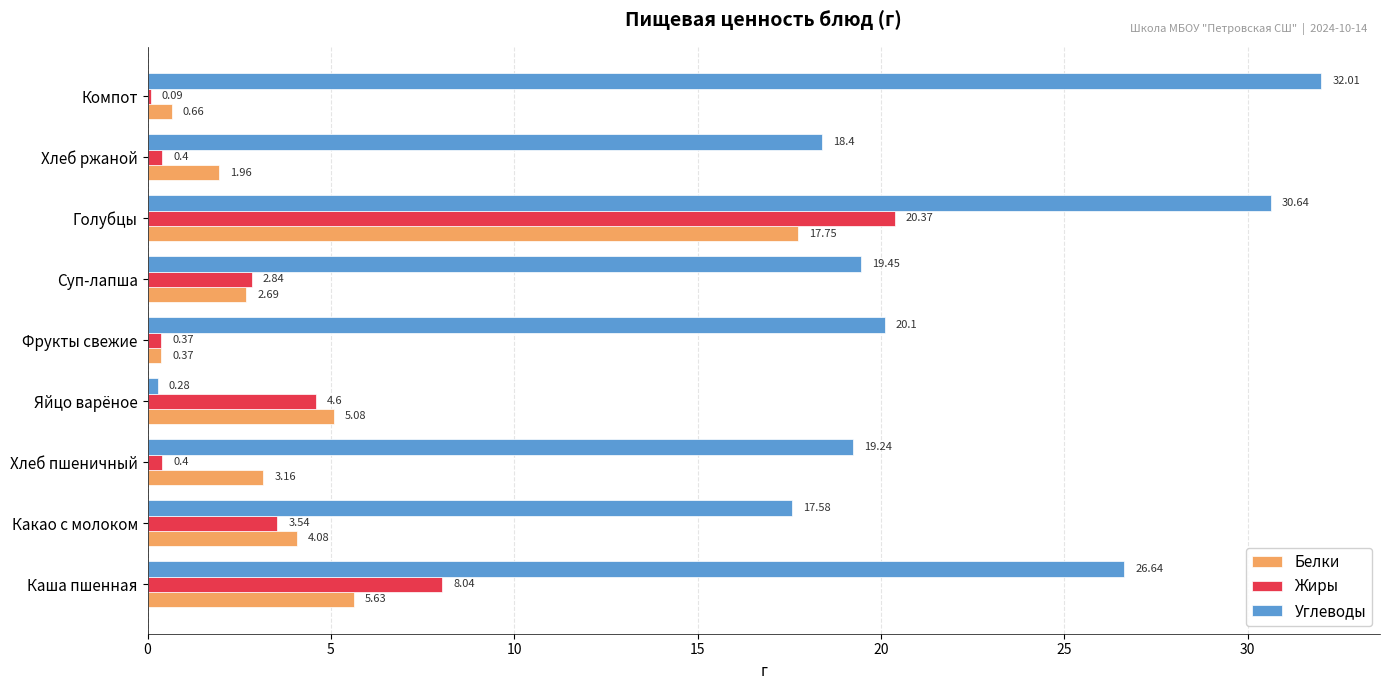

At which label does Жиры reach its peak?

Голубцы